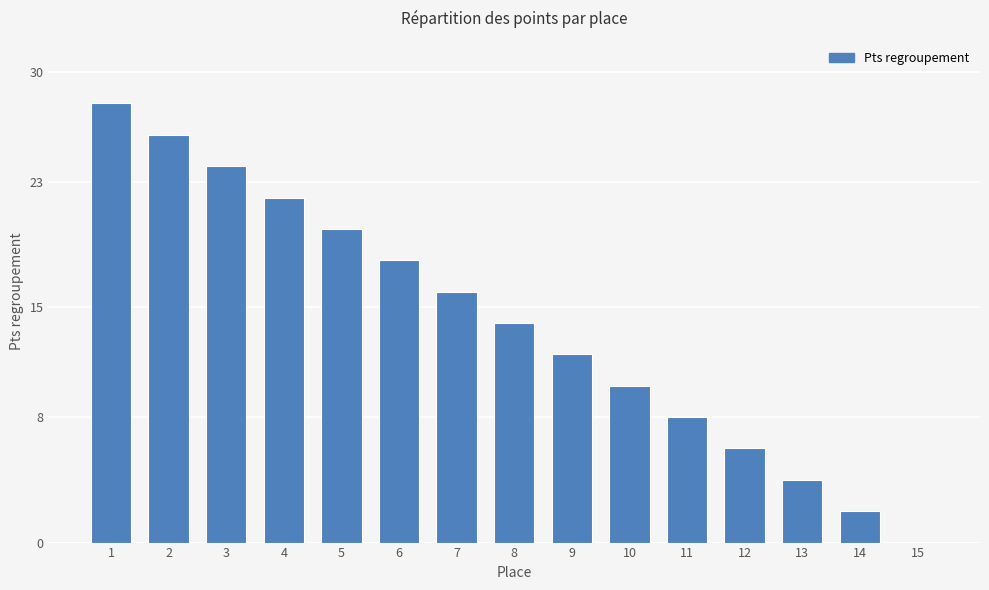

The chart shows a value of 2 at 12. True or false?

False